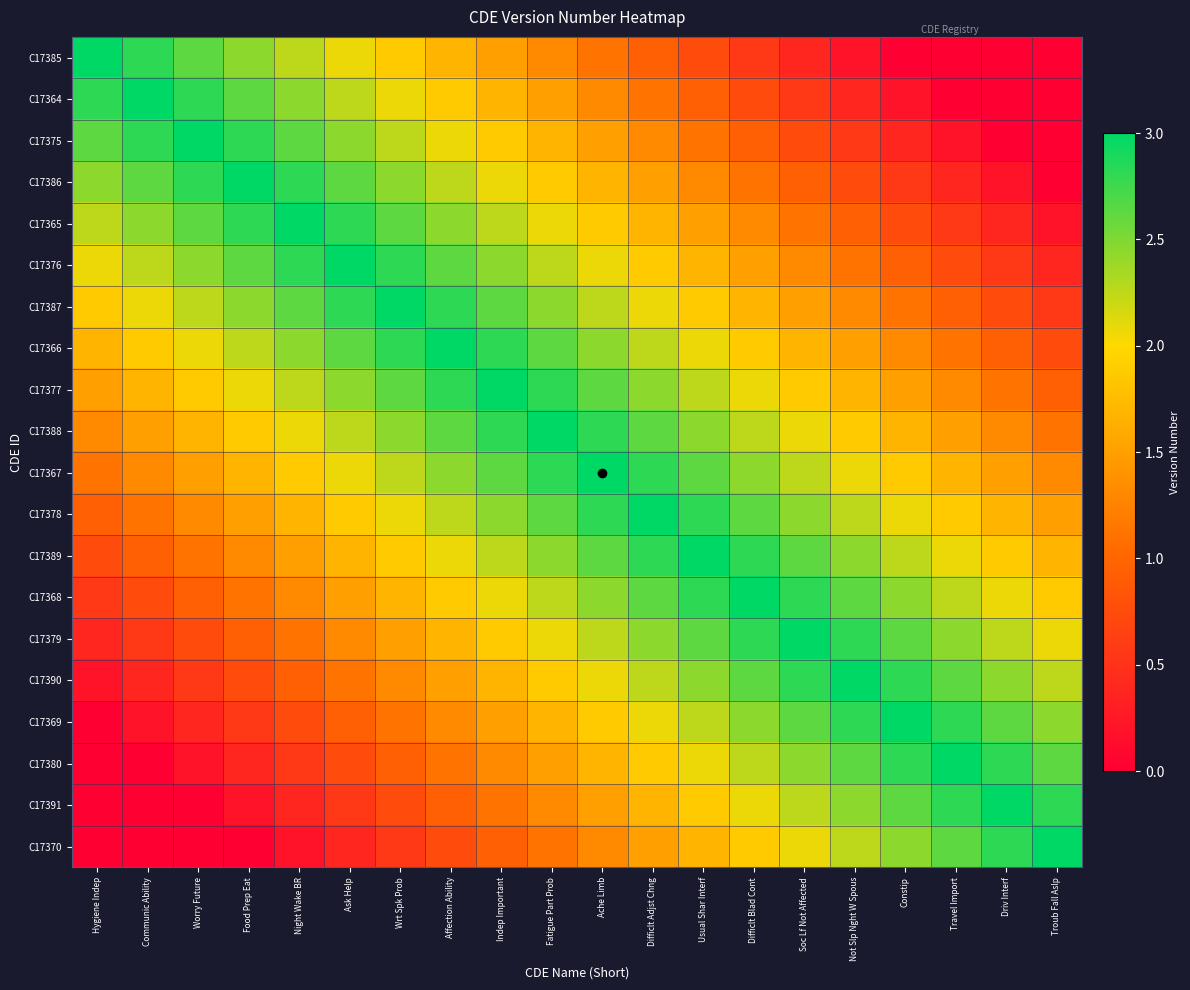

What is the spread (max minus min) of values at Usual Shar Interf?

2.2